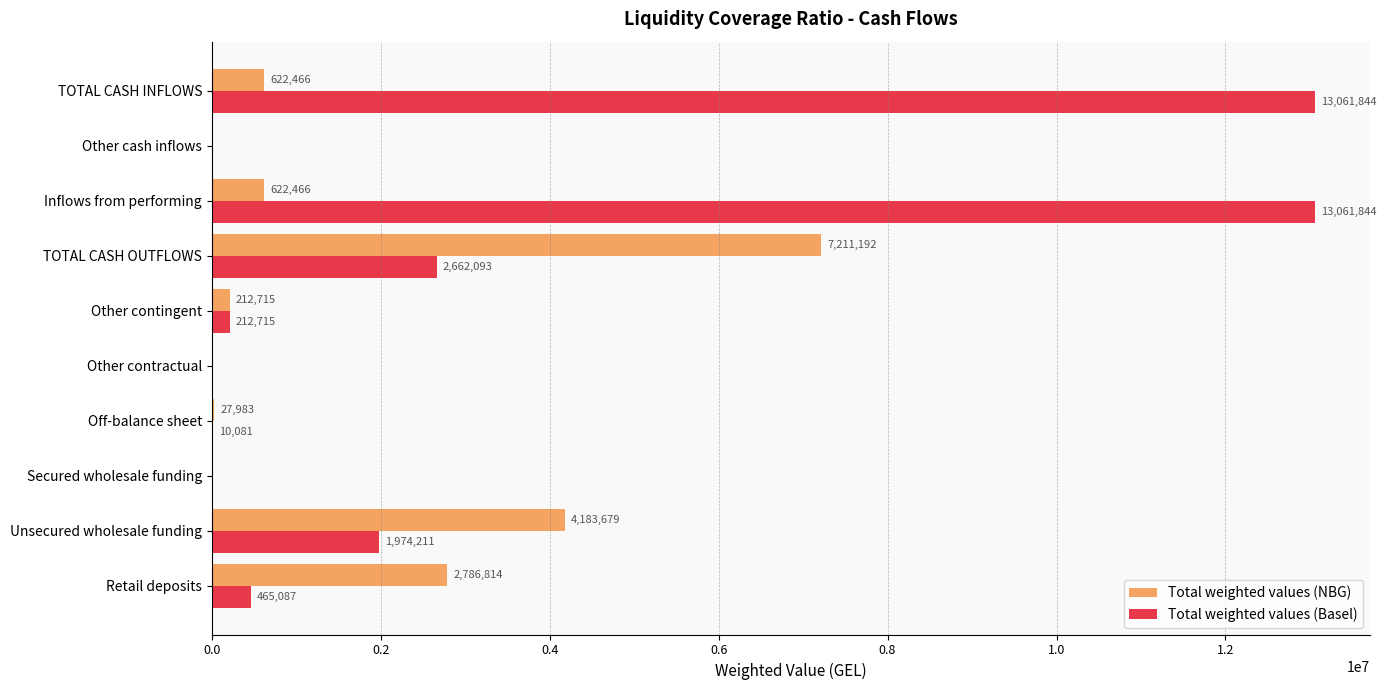

Which series has the largest total across all categories?

Total weighted values (Basel)